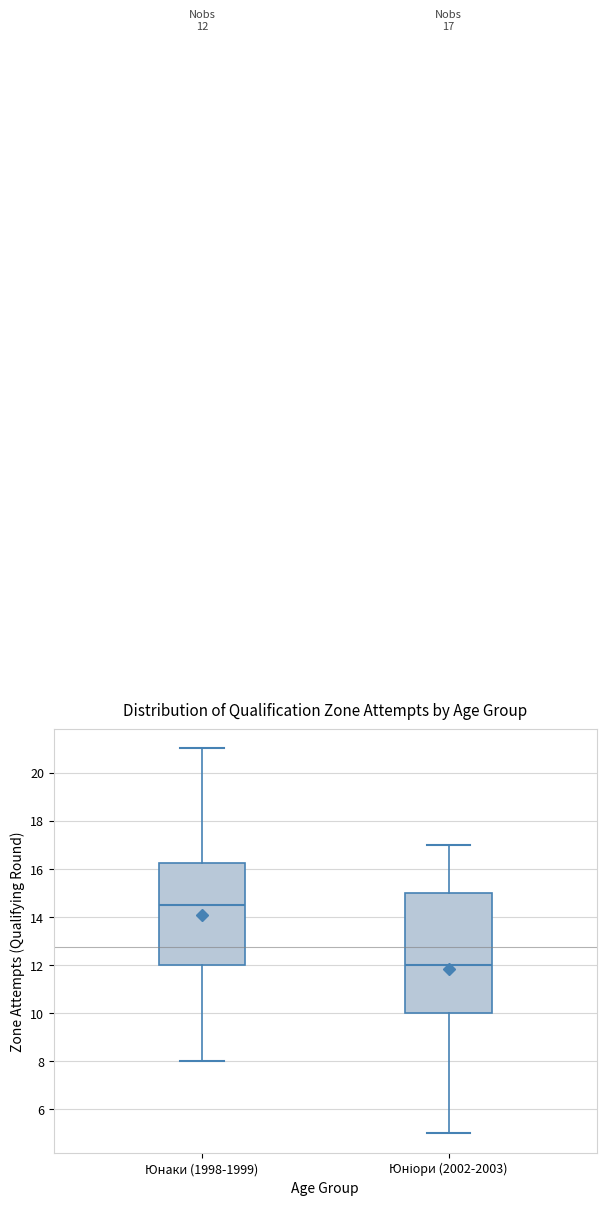

Which box is the tallest, from its lower edge to its upper edge?

Юніори (2002-2003)